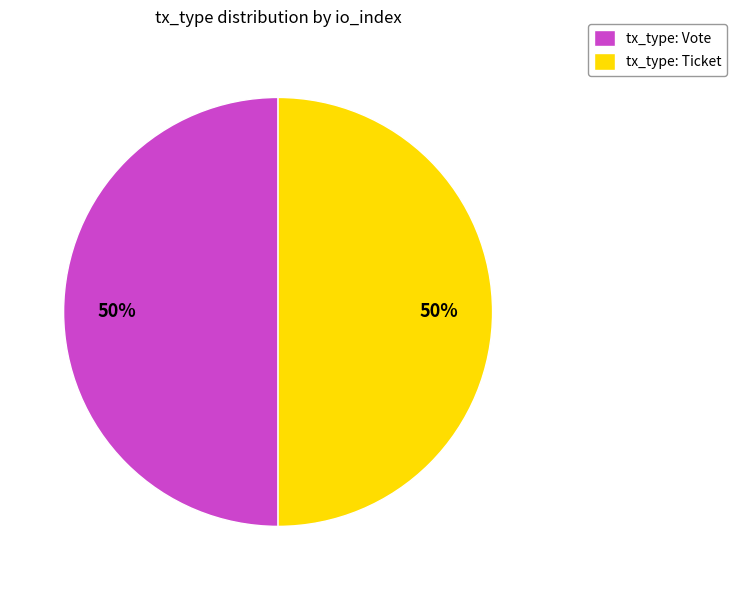

To the nearest percent, what is the difference between the largest and smallest slice percentages?

0%